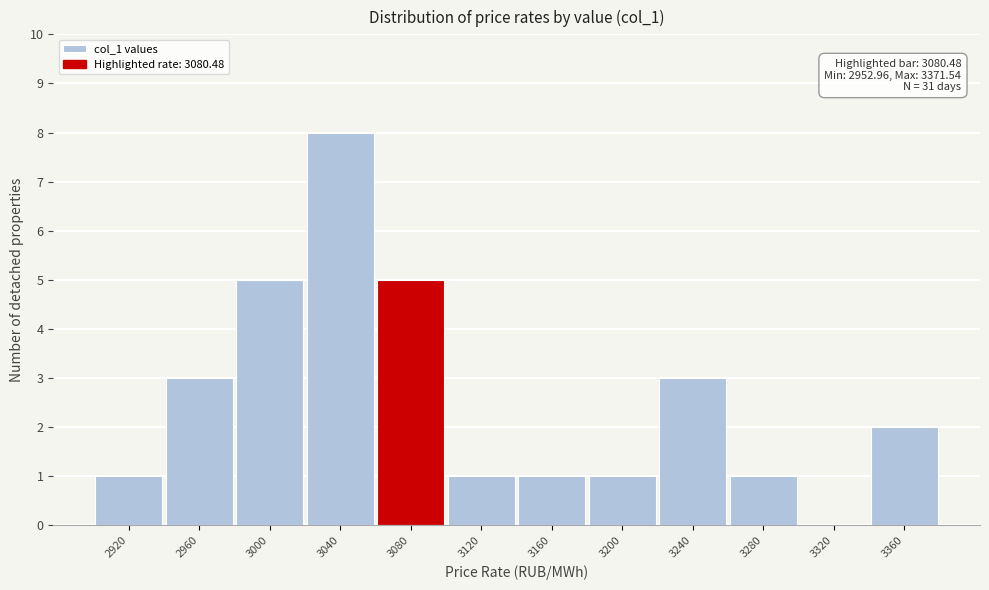

Reading right to left, list all the values displayed in this chart.

3360=2	3320=0	3280=1	3240=3	3200=1	3160=1	3120=1	3080=5	3040=8	3000=5	2960=3	2920=1